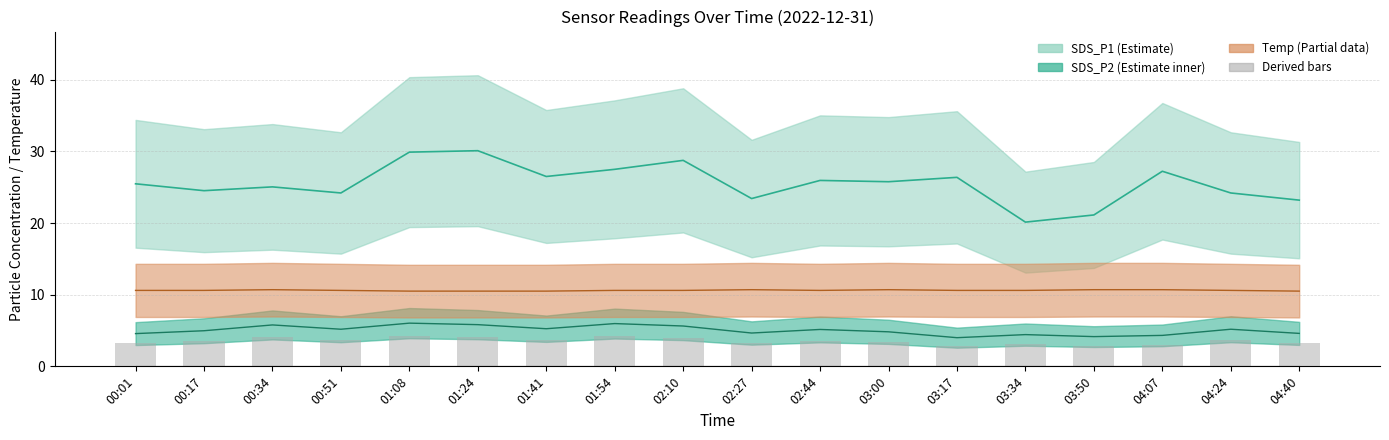

Which series has the widest spread of values?

SDS_P1